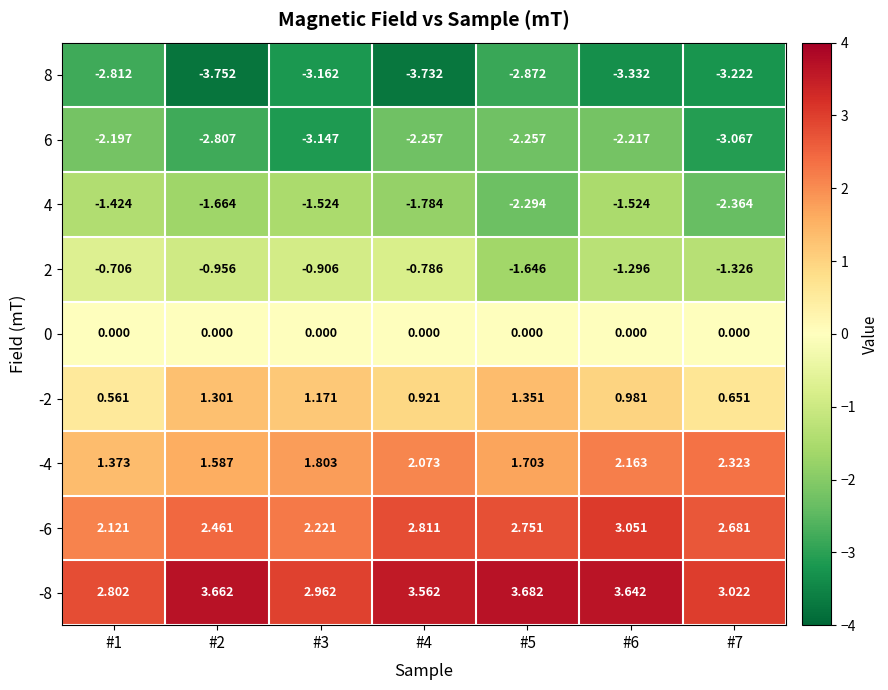

What is the difference between the highest and lowest values at #7?

6.2